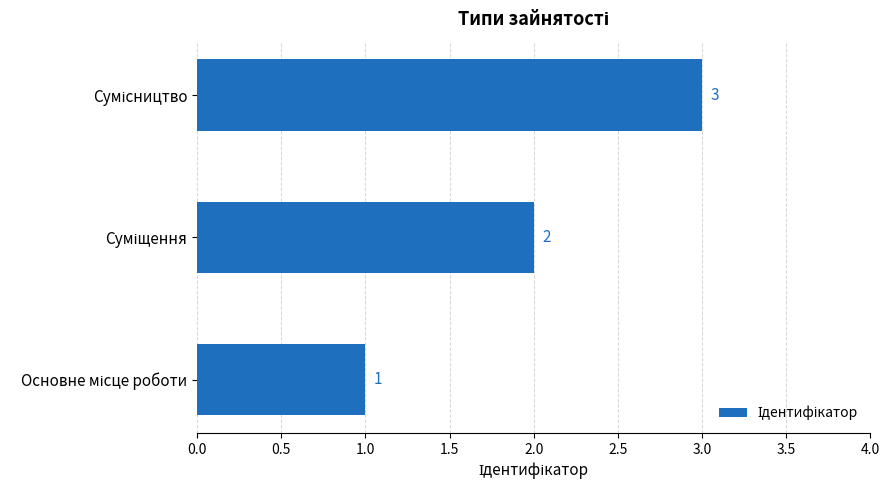

What is the smallest value displayed?

1